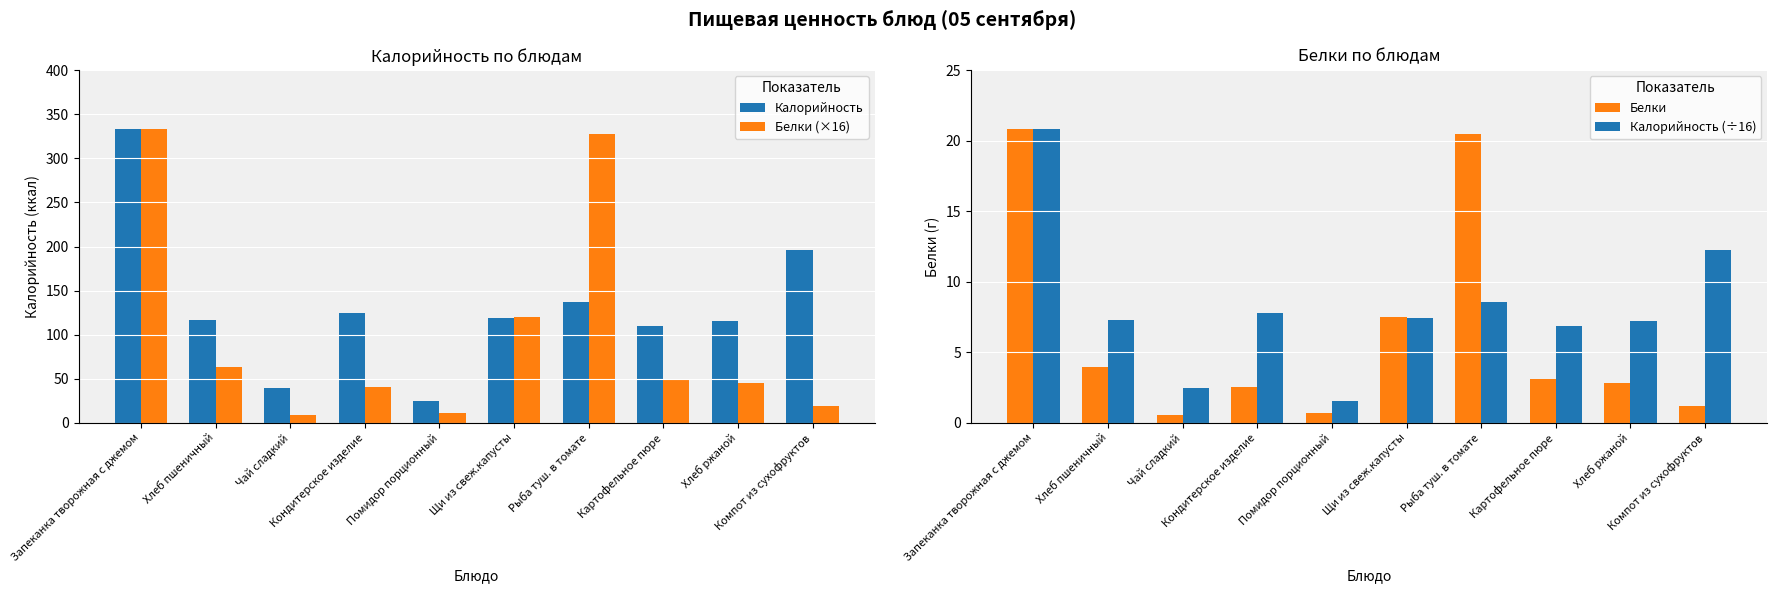

The Белки series shows 4.0 at Хлеб пшеничный. True or false?

True